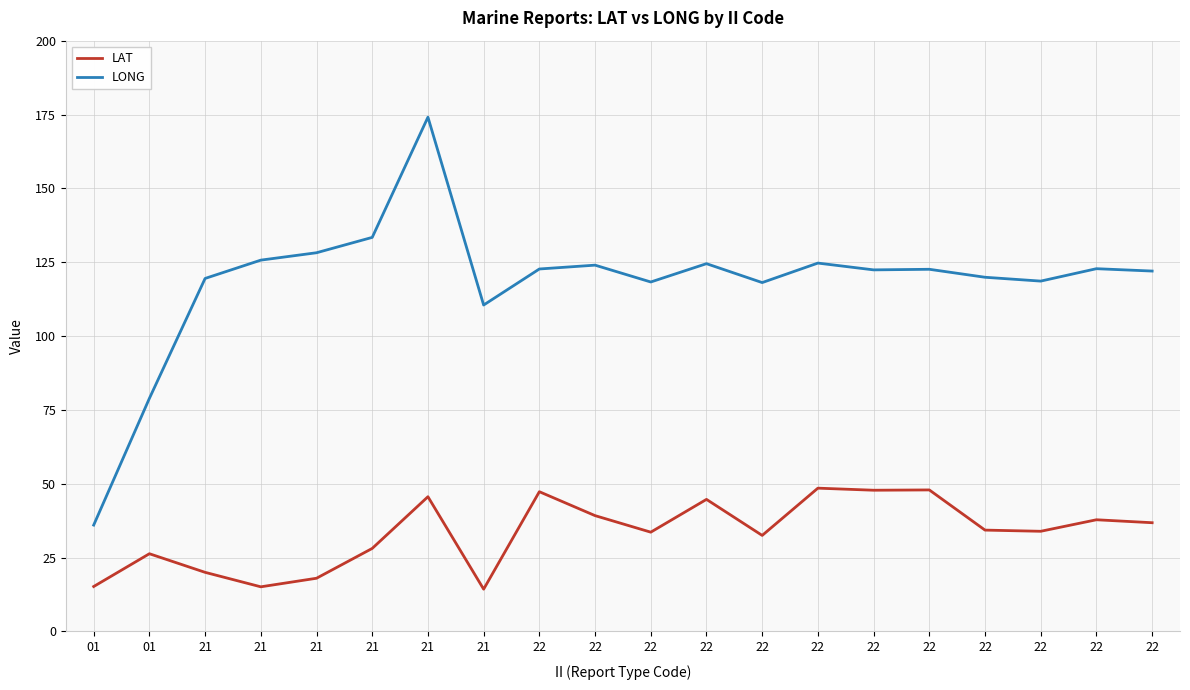

At 21, list the series in order from smallest to largest.

LAT, LONG